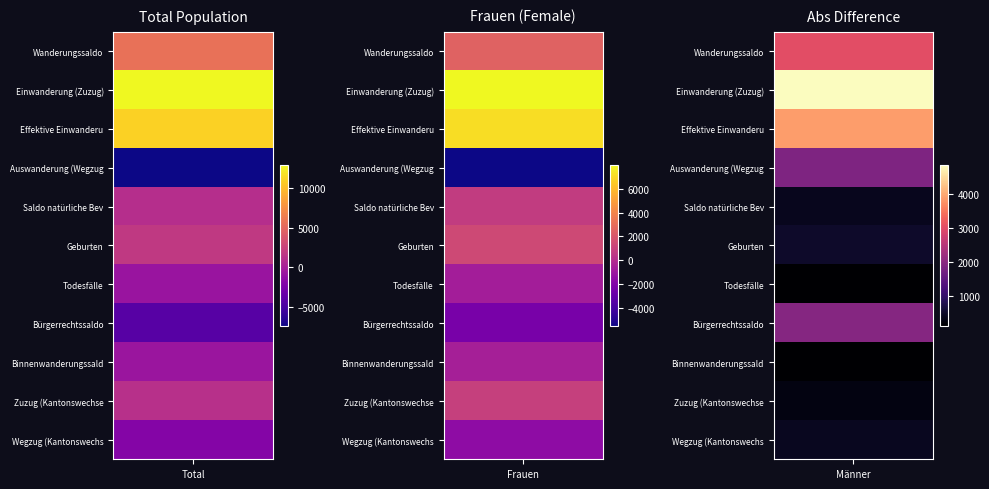

What is the difference between the maximum and minimum values in the Binnenwanderungssaldo series?

592